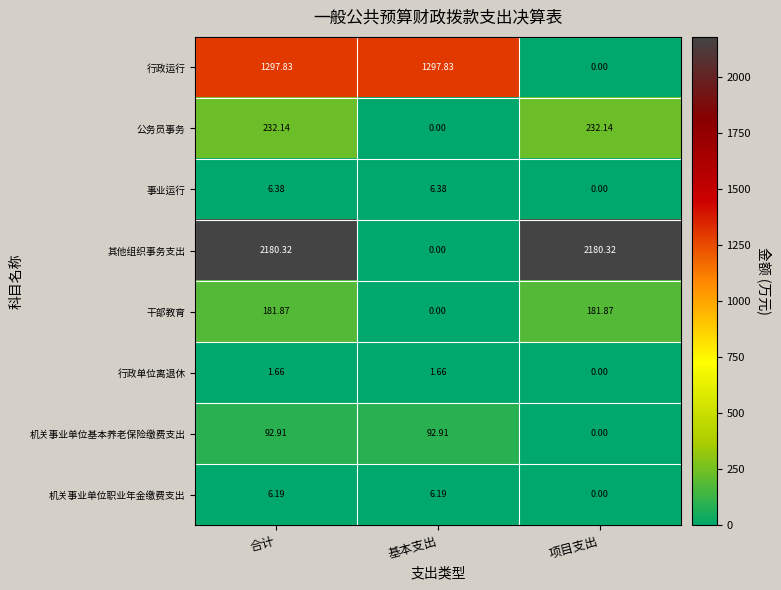

Between 合计 and 项目支出, which series saw the biggest shift?

行政运行